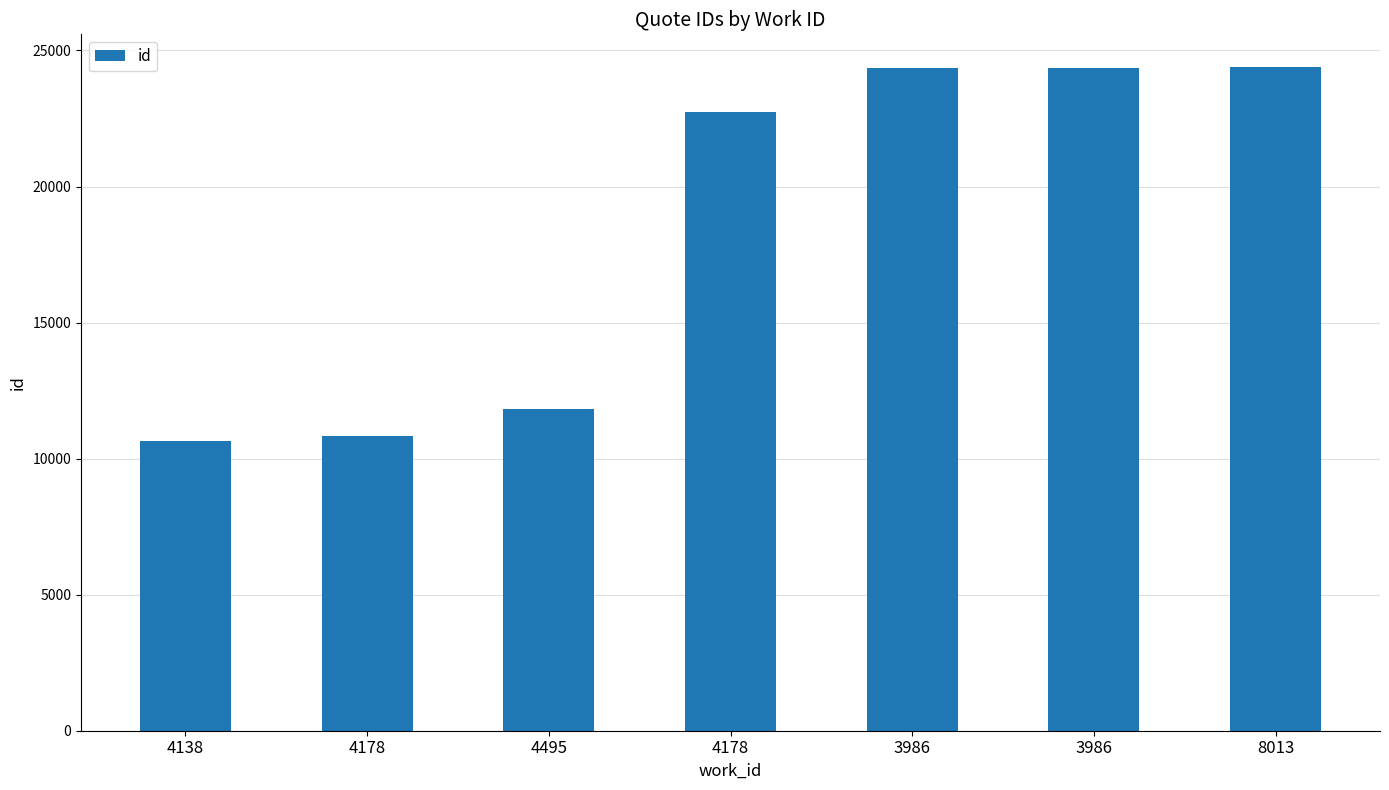

What is the average value?

18450